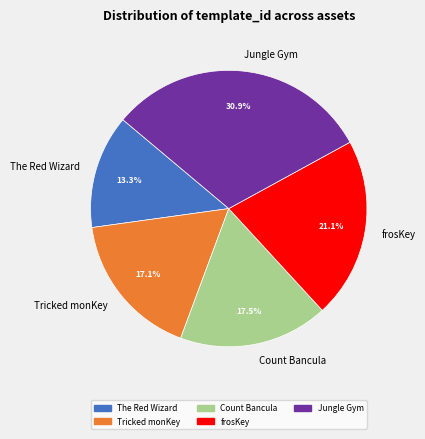

Count the number of slices in the pie.

5